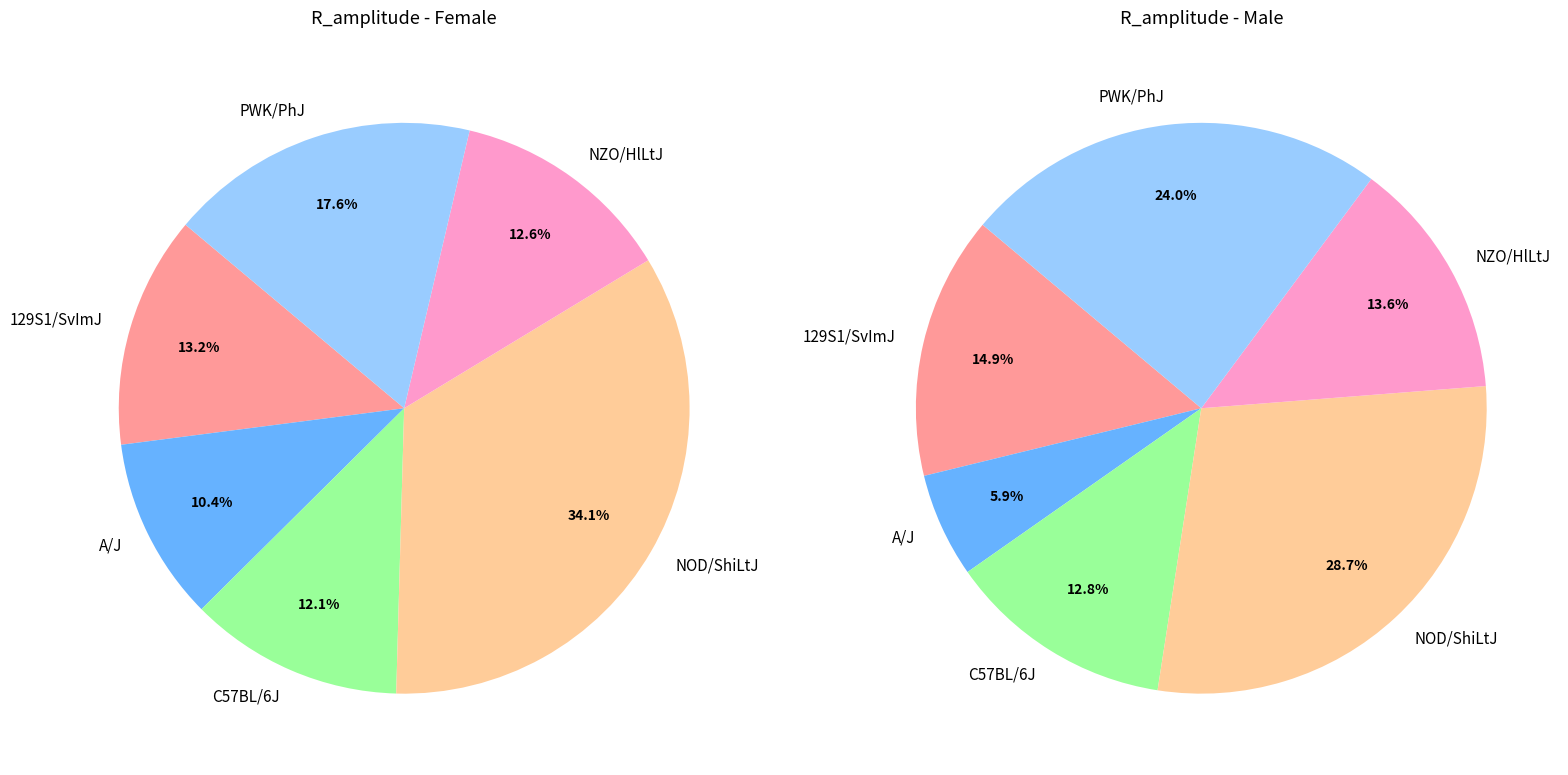

Count the number of slices in the pie.

6